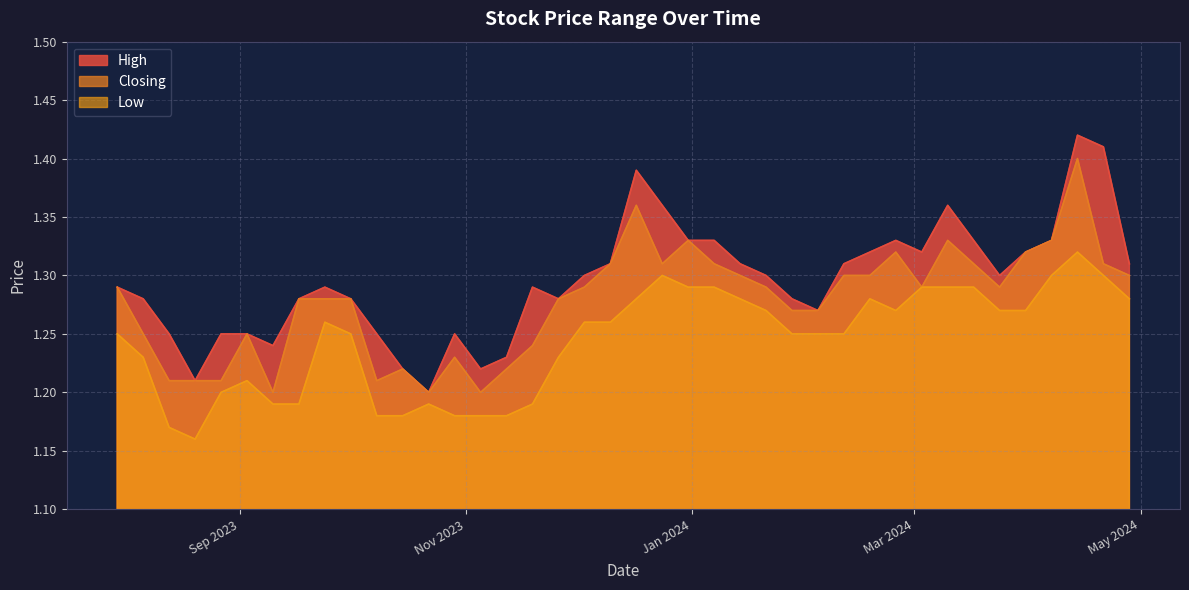

Rank the categories by Low value from lowest to highest.

20/08/2023, 13/08/2023, 12/11/2023, 05/11/2023, 29/10/2023, 15/10/2023, 08/10/2023, 19/11/2023, 22/10/2023, 17/09/2023, 10/09/2023, 27/08/2023, 03/09/2023, 26/11/2023, 06/08/2023, 11/02/2024, 04/02/2024, 28/01/2024, 01/10/2023, 30/07/2023, 10/12/2023, 03/12/2023, 24/09/2023, 31/03/2024, 24/03/2024, 25/02/2024, 21/01/2024, 28/04/2024, 18/02/2024, 14/01/2024, 17/12/2023, 17/03/2024, 10/03/2024, 03/03/2024, 07/01/2024, 31/12/2023, 21/04/2024, 07/04/2024, 24/12/2023, 14/04/2024